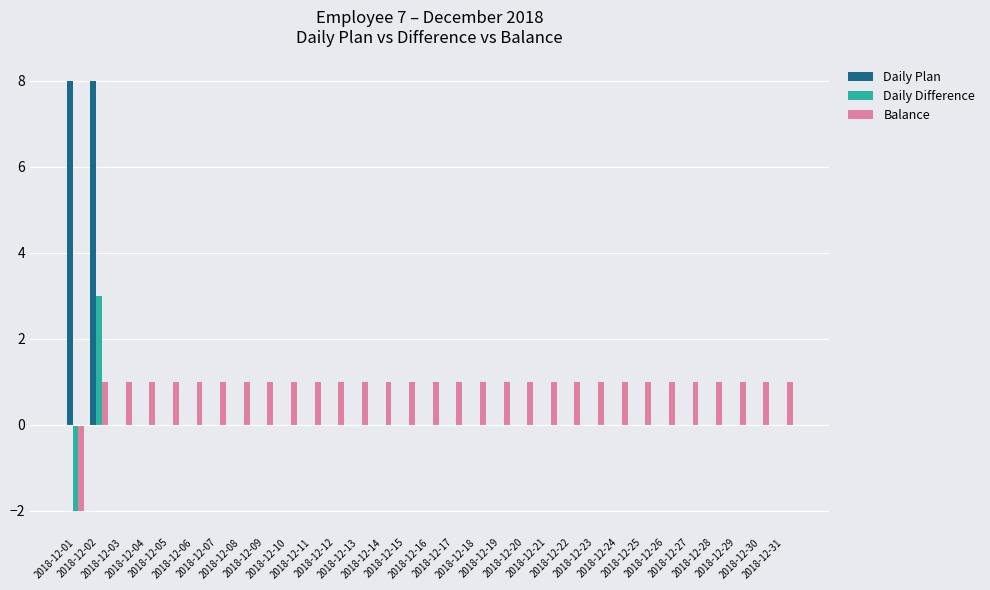

Are the bars grouped side by side (vs. stacked)?

Yes